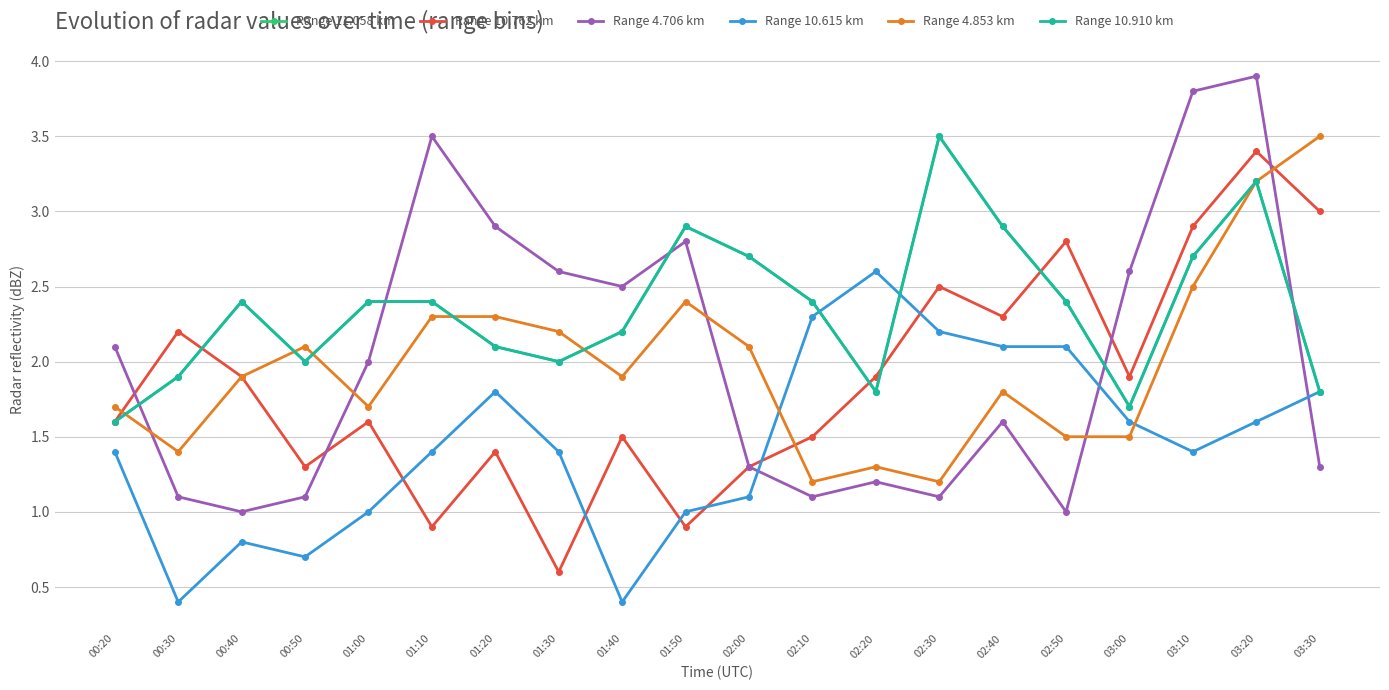

Is this an area chart (filled region under the line)?

No